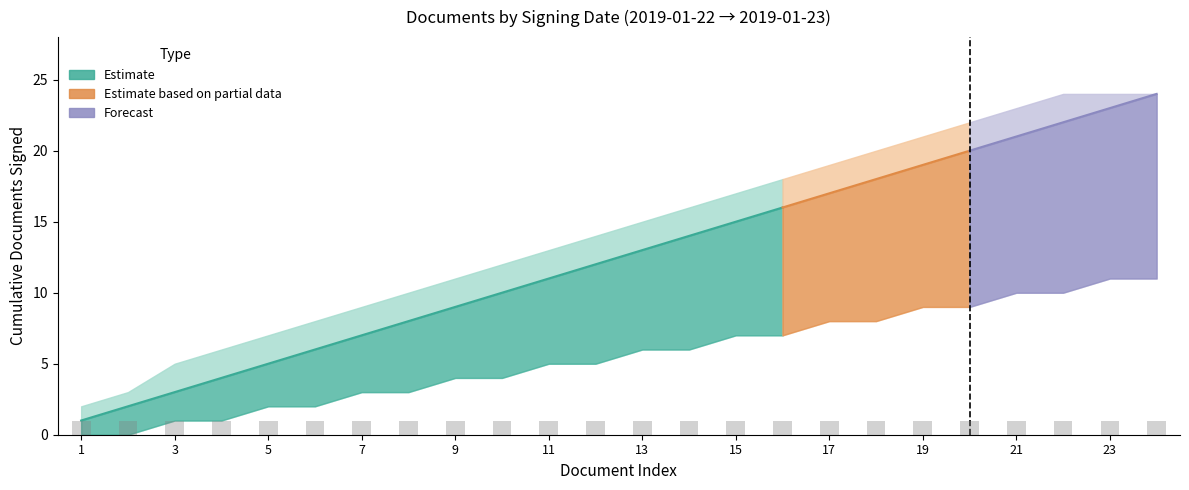

At which label is Lower Bound closest to 5?

11